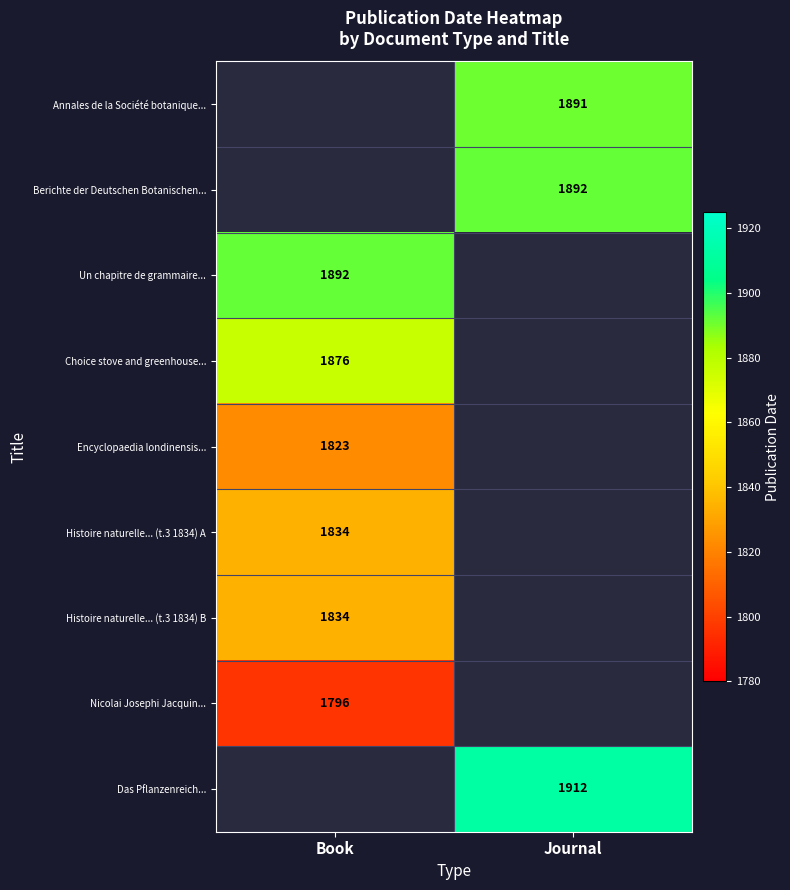

The value of Das Pflanzenreich... at Journal is 401.2. True or false?

False